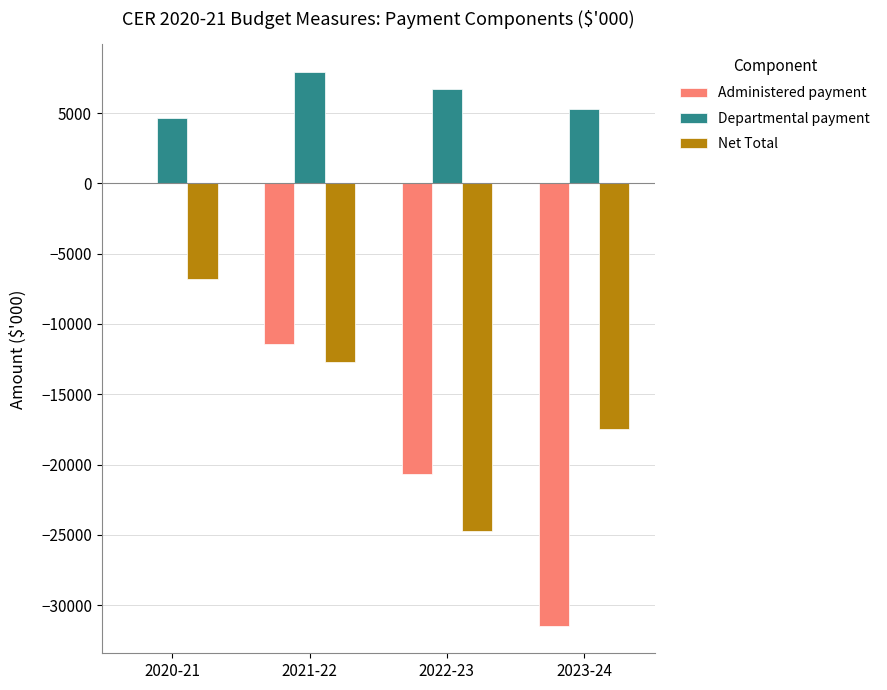

What is the sum of the Administered payment values at 2021-22 and 2022-23?

-32077